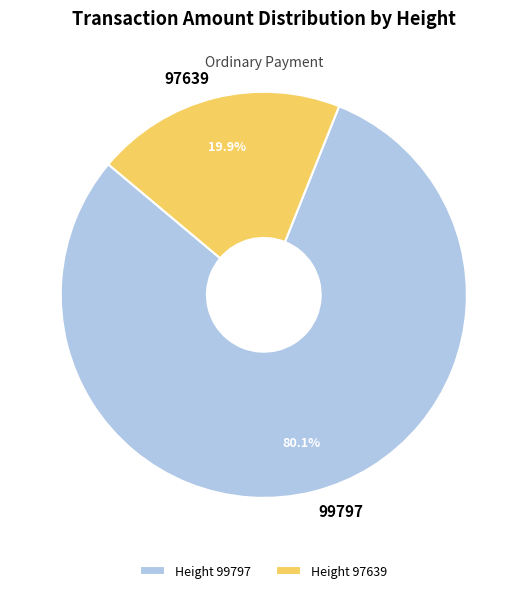

How many slices are in this pie chart?

2